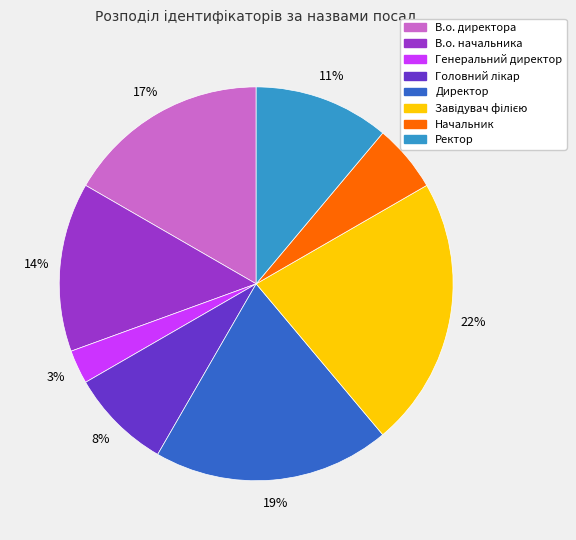

True or false: Начальник accounts for 14% of the total.

False